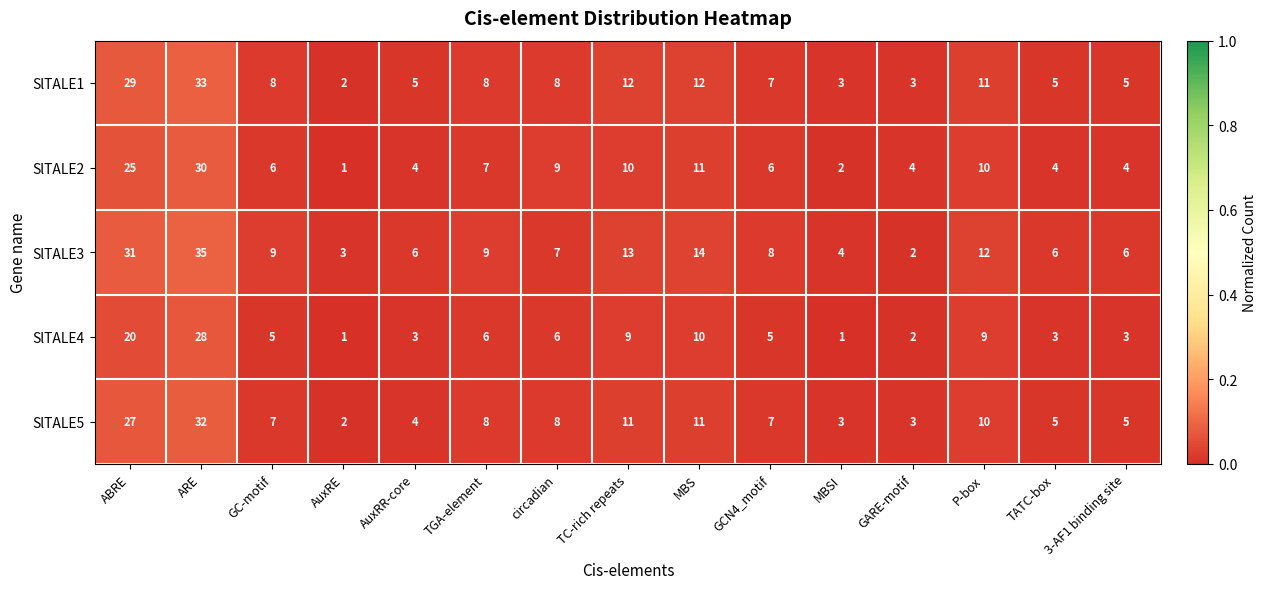

Which category has the lowest value in the SlTALE1 series?

AuxRE